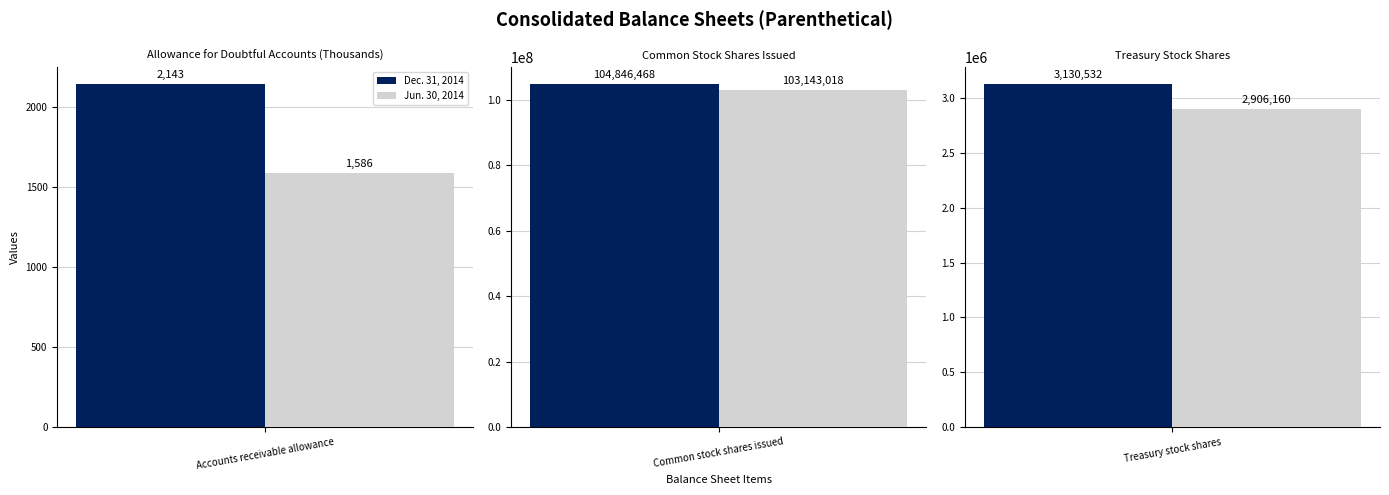

Which series changed the most between Accounts receivable allowance and Treasury stock shares?

Dec. 31, 2014